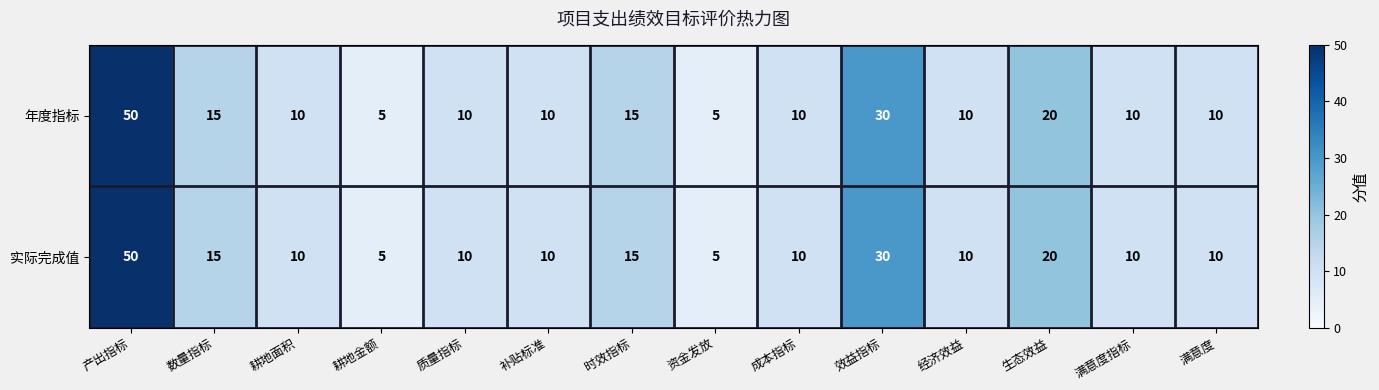

True or false: 年度指标 has a value of 5 at 质量指标.

False